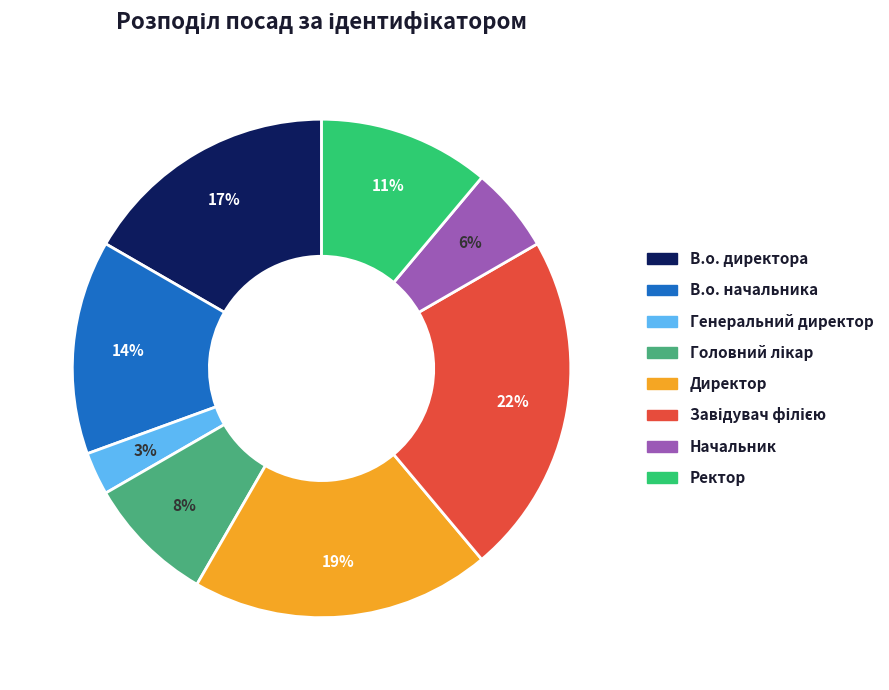

Combined, do Начальник and Ректор account for over 50%?

No